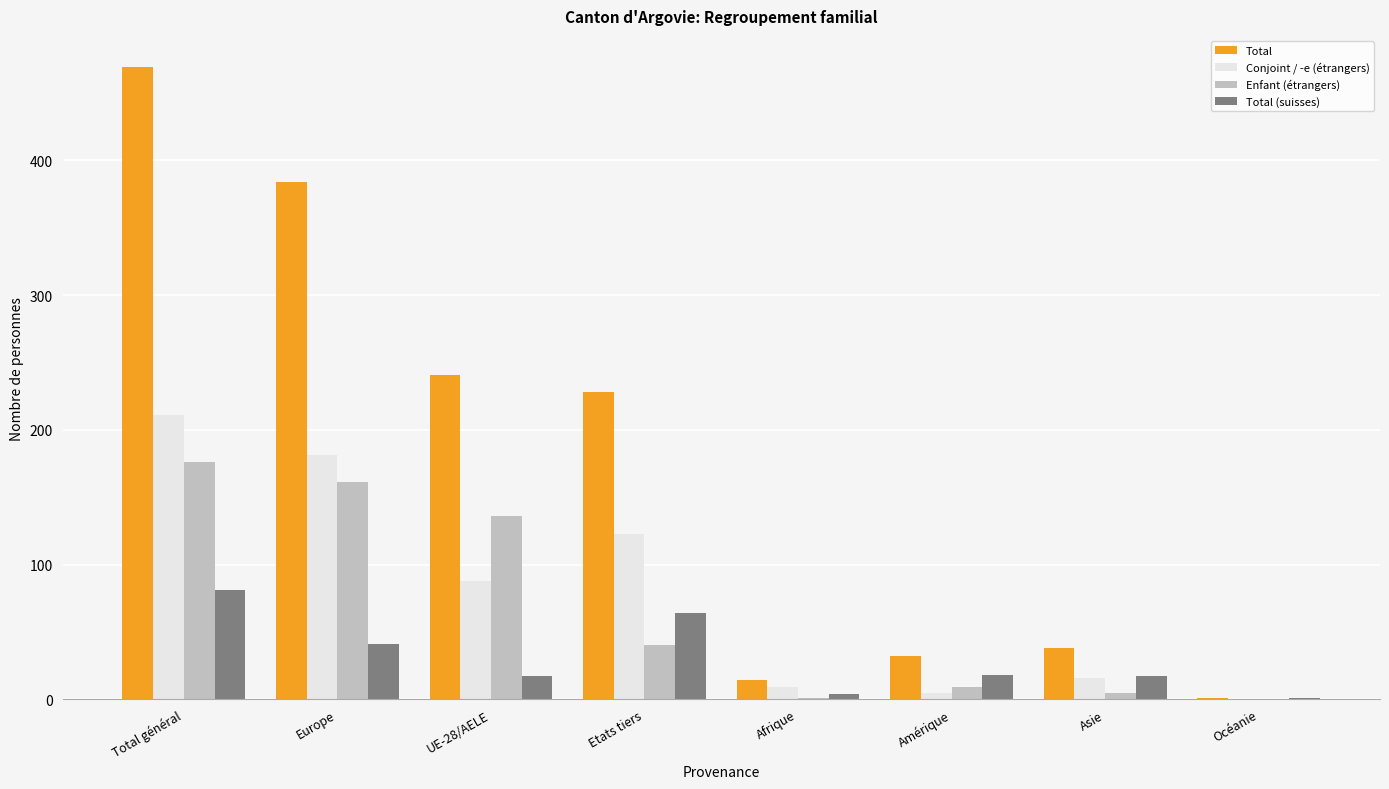

What is the total value across all series at Etats tiers?

455